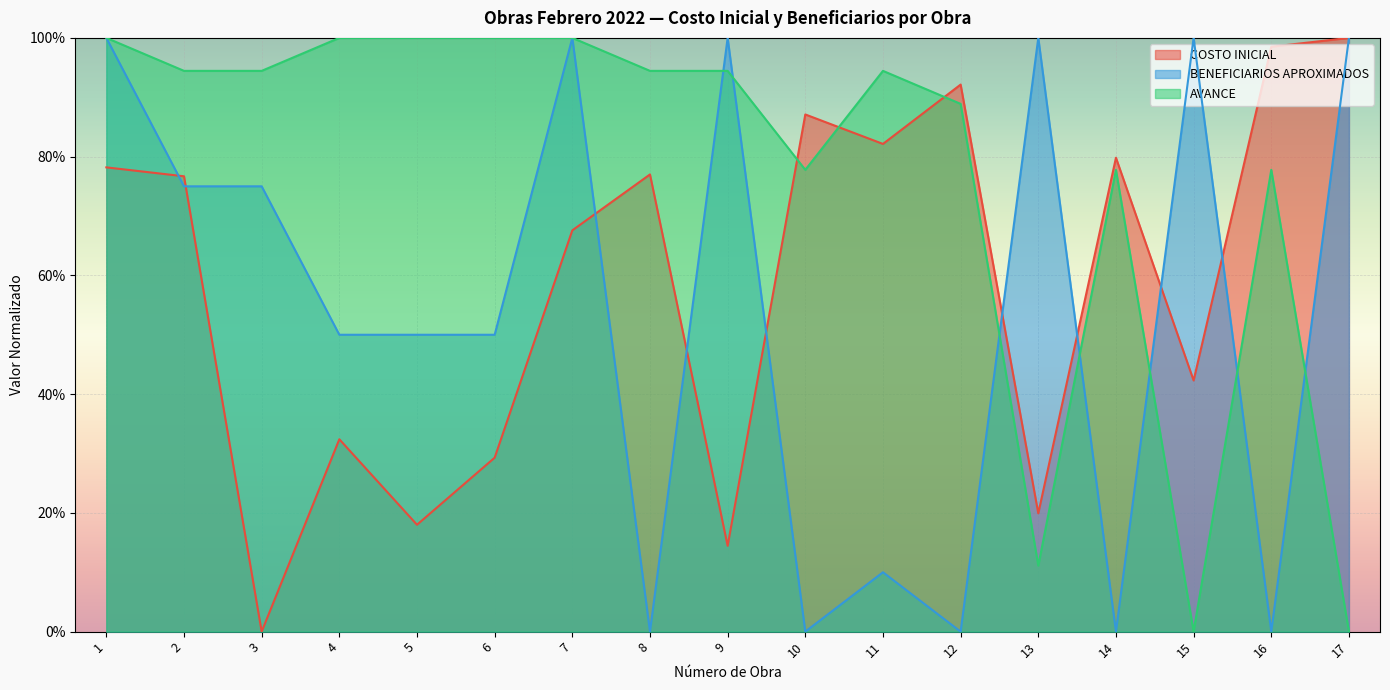

At 6, list the series in order from smallest to largest.

COSTO INICIAL, BENEFICIARIOS APROXIMADOS, AVANCE